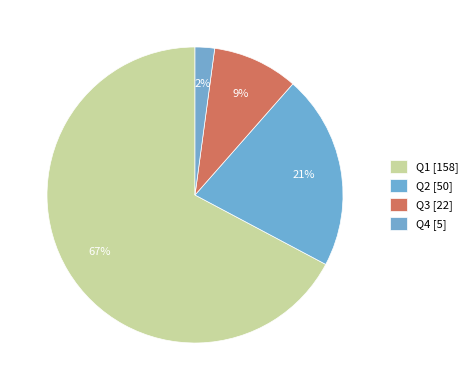

To the nearest percent, what portion does Q1 represent?

67%